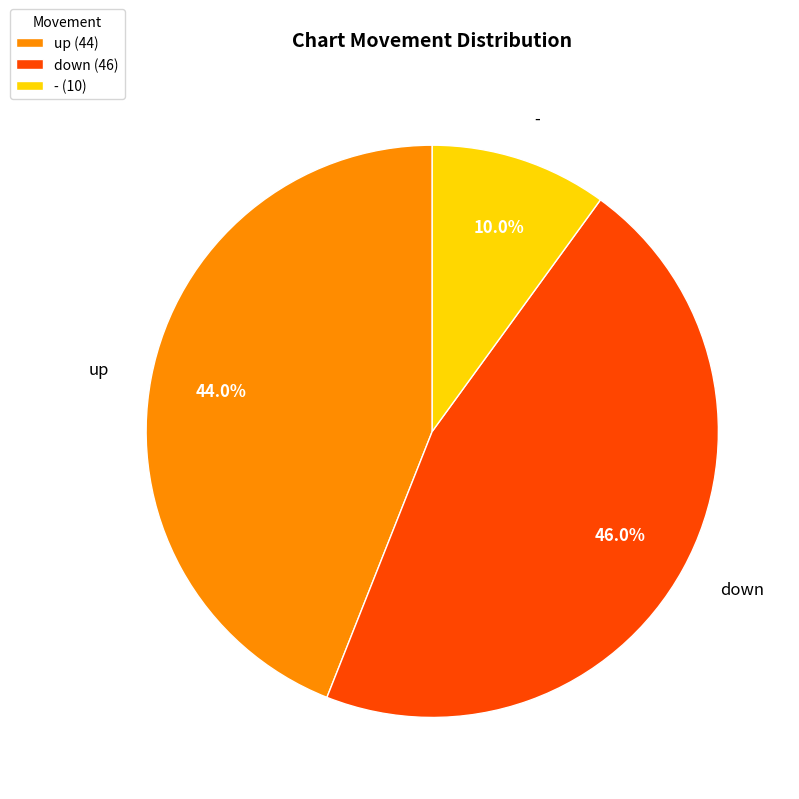

How many slices are in this pie chart?

3